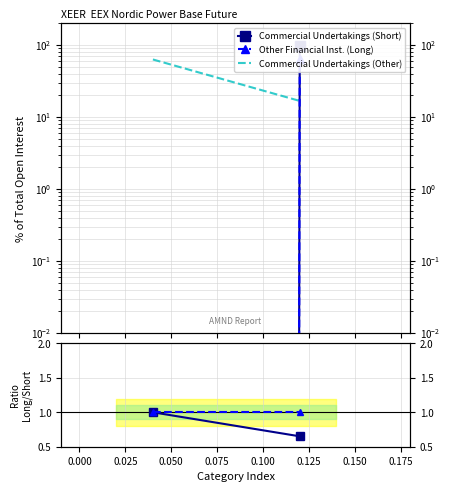

How many lines are shown in the chart?

5